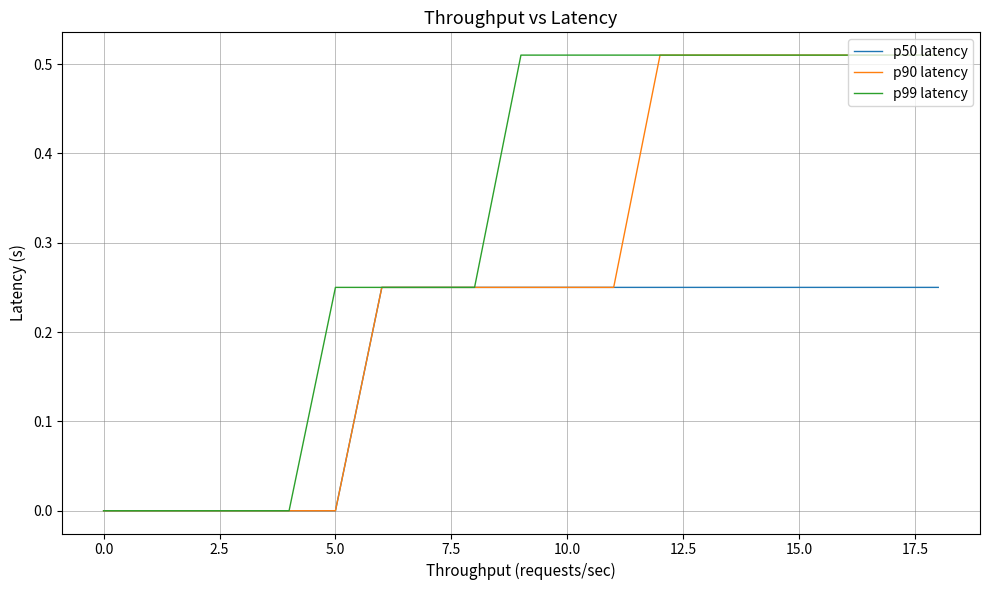

Rank the series by their average value, from highest to lowest.

p99 latency, p90 latency, p50 latency